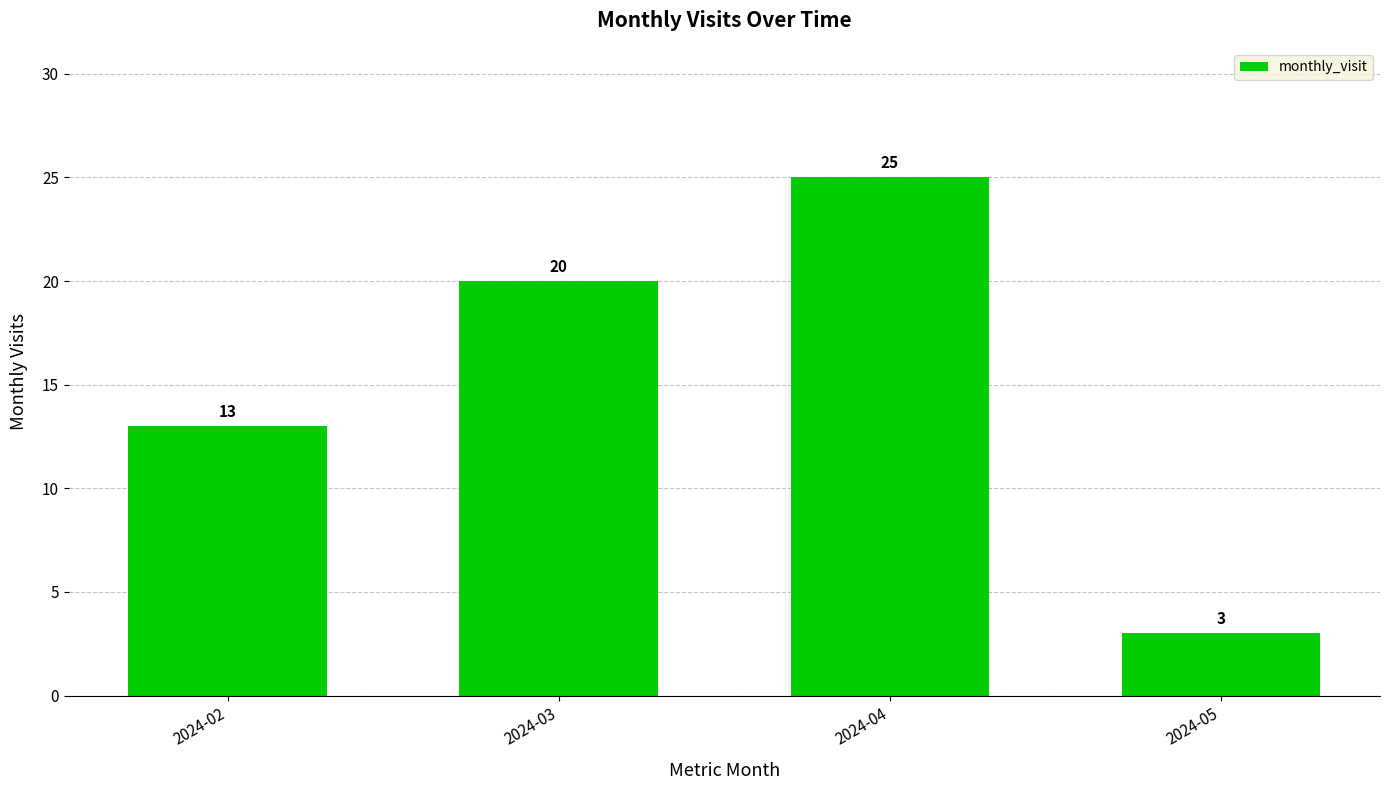

Reading left to right, what are all the values shown in this chart?

13	20	25	3